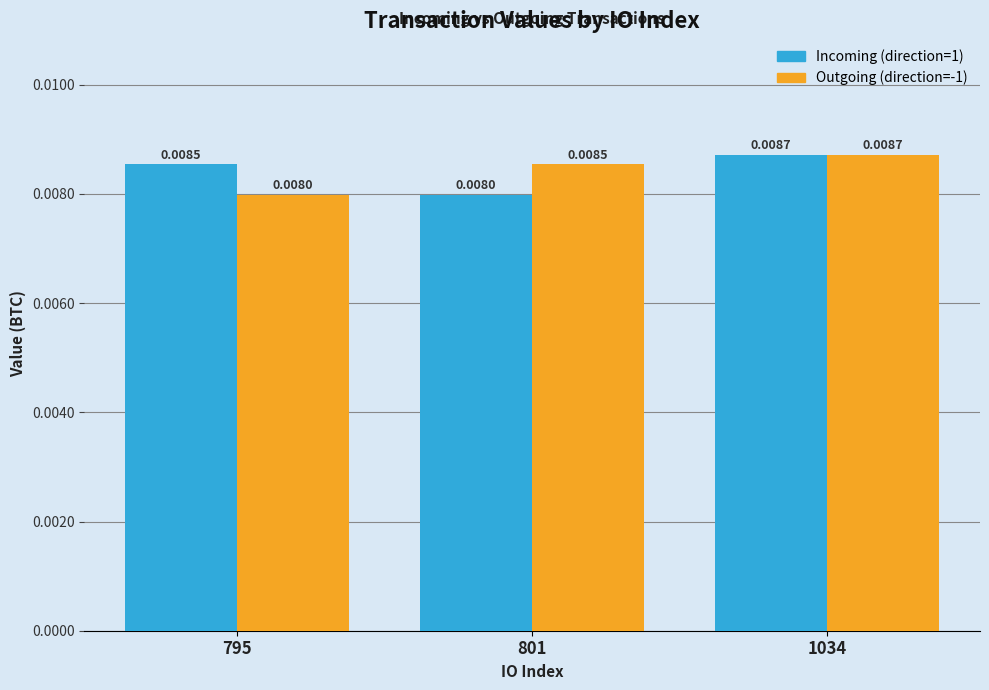

At 801, list the series in order from smallest to largest.

Incoming (direction=1), Outgoing (direction=-1)